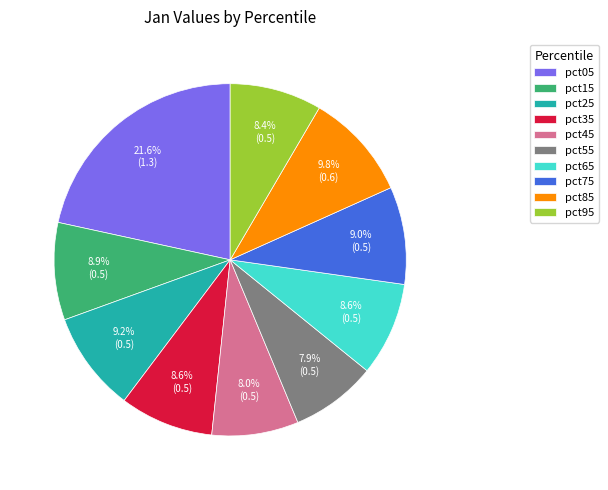

What is the largest slice in the pie chart?

pct05